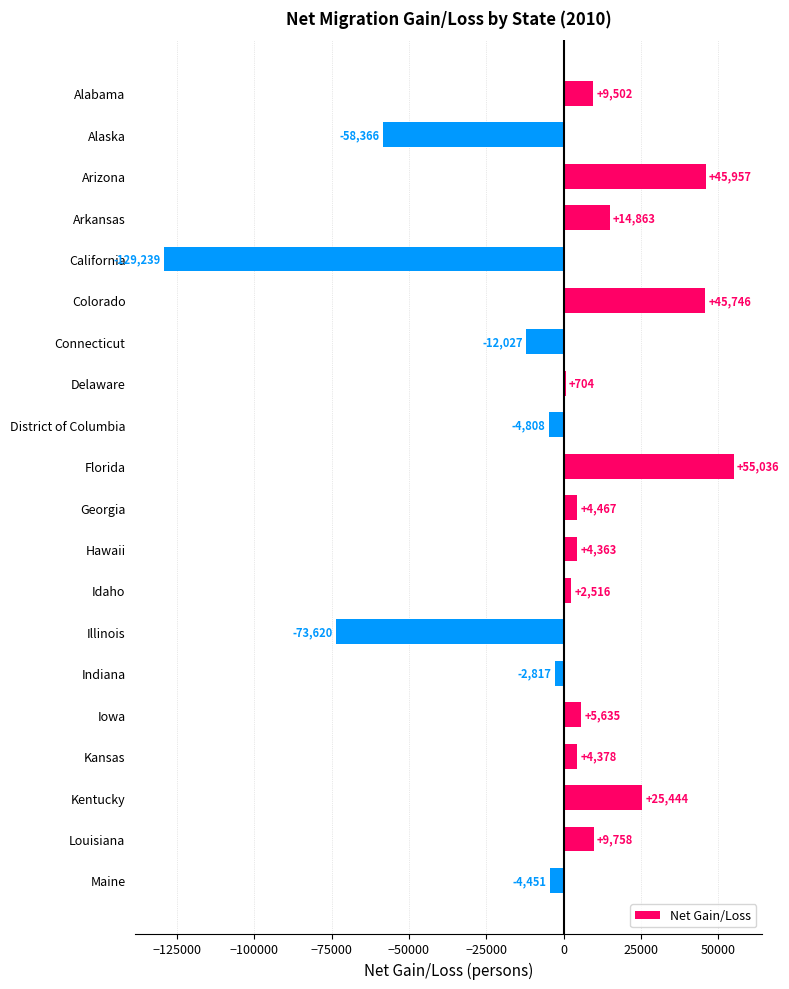

Rank the categories by value from highest to lowest.

Florida, Arizona, Colorado, Kentucky, Arkansas, Louisiana, Alabama, Iowa, Georgia, Kansas, Hawaii, Idaho, Delaware, Indiana, Maine, District of Columbia, Connecticut, Alaska, Illinois, California